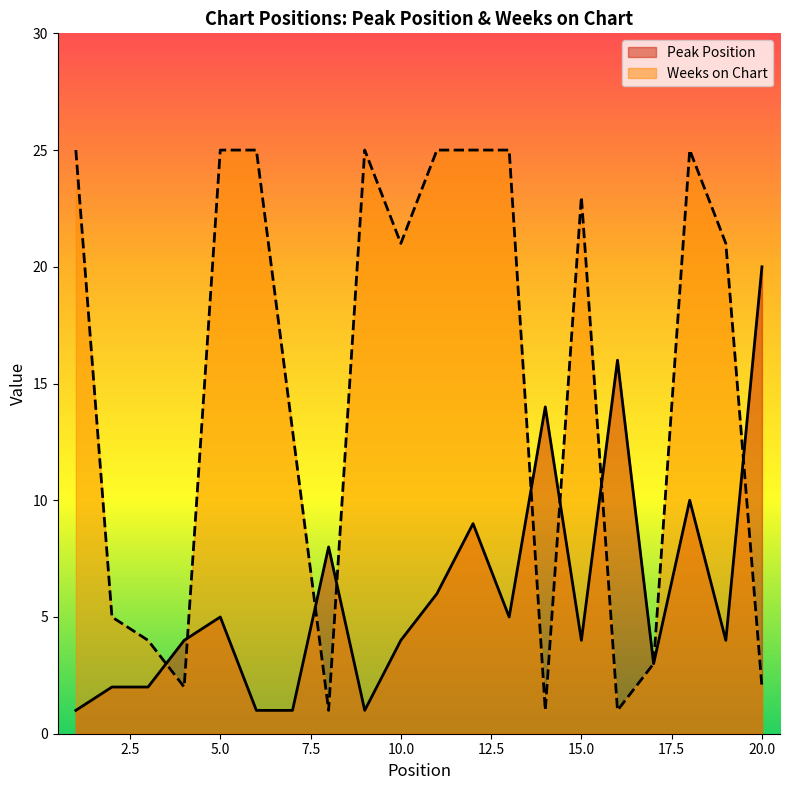

Does the chart have visible grid lines?

No